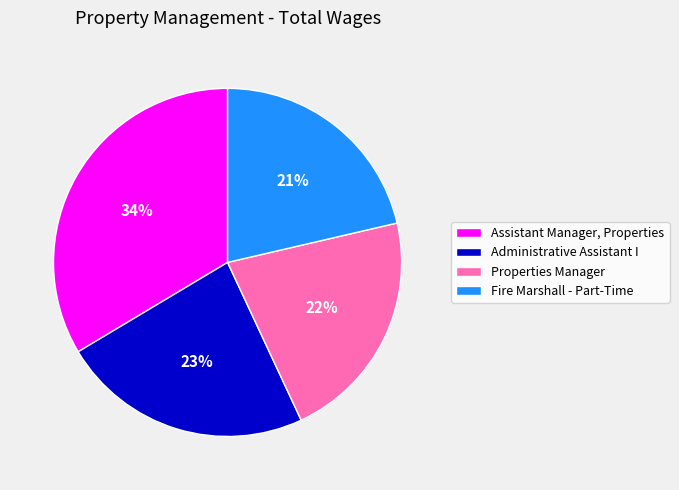

What is the ratio of the value at Properties Manager to the value at Fire Marshall - Part-Time?

1.0